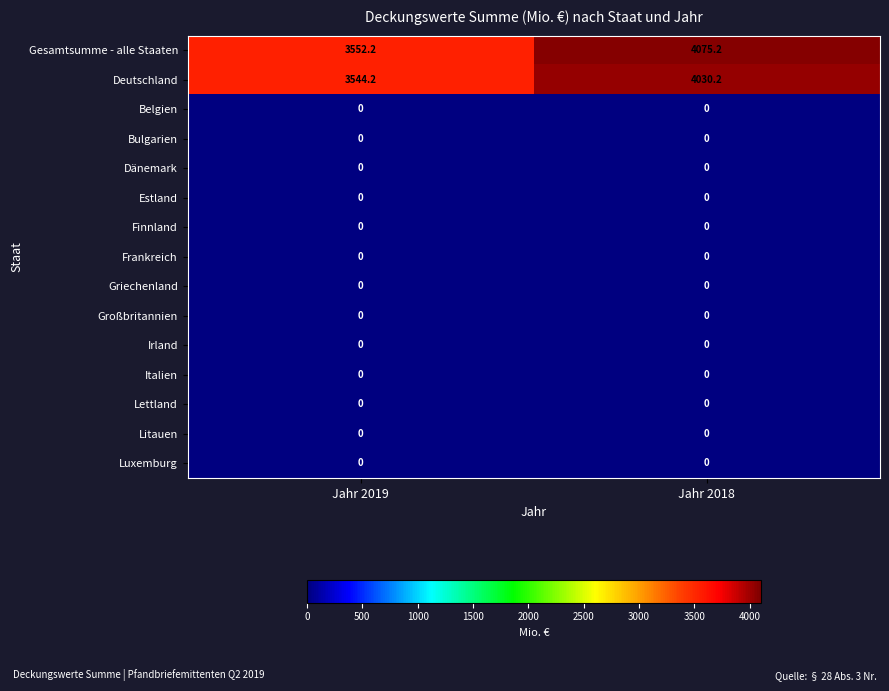

What is the greatest value displayed?

4075.2